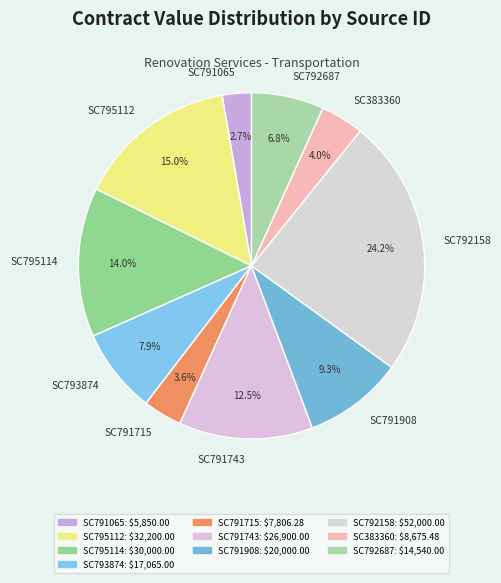

Combined, do SC791743 and SC791908 account for over 50%?

No